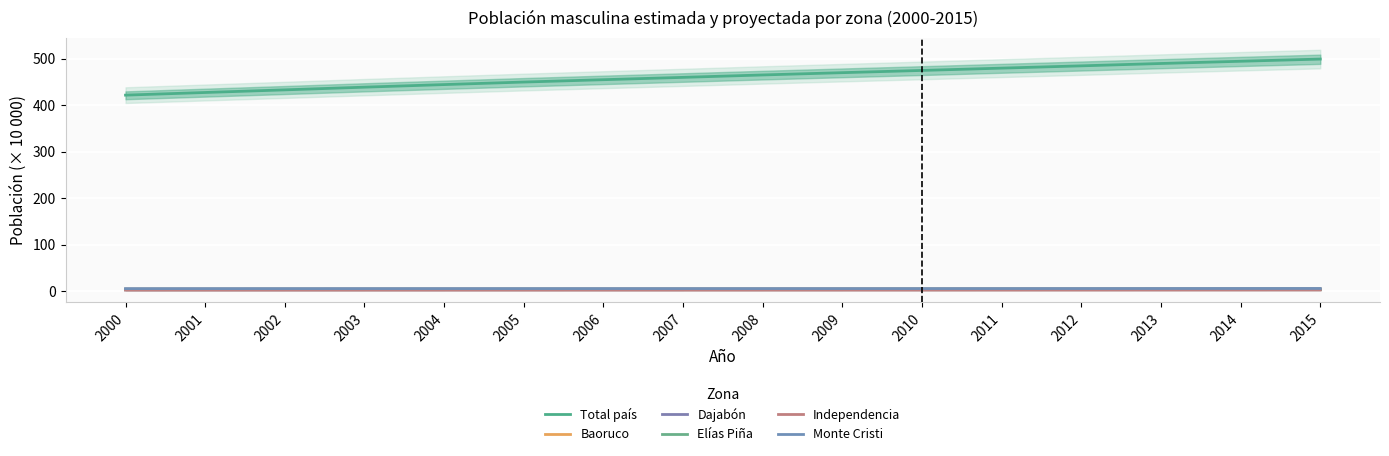

List the series in order of their peak value, lowest first.

Independencia, Elías Piña, Dajabón, Baoruco, Monte Cristi, Total país